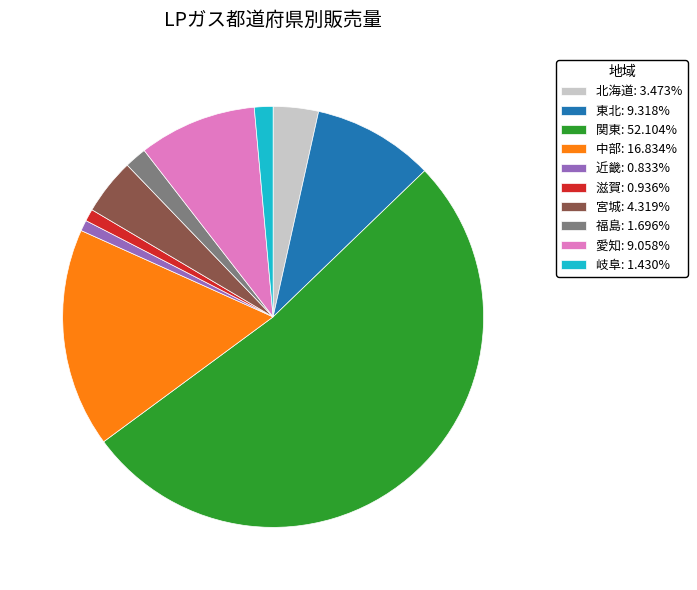

Is 福島 the majority of the pie?

No